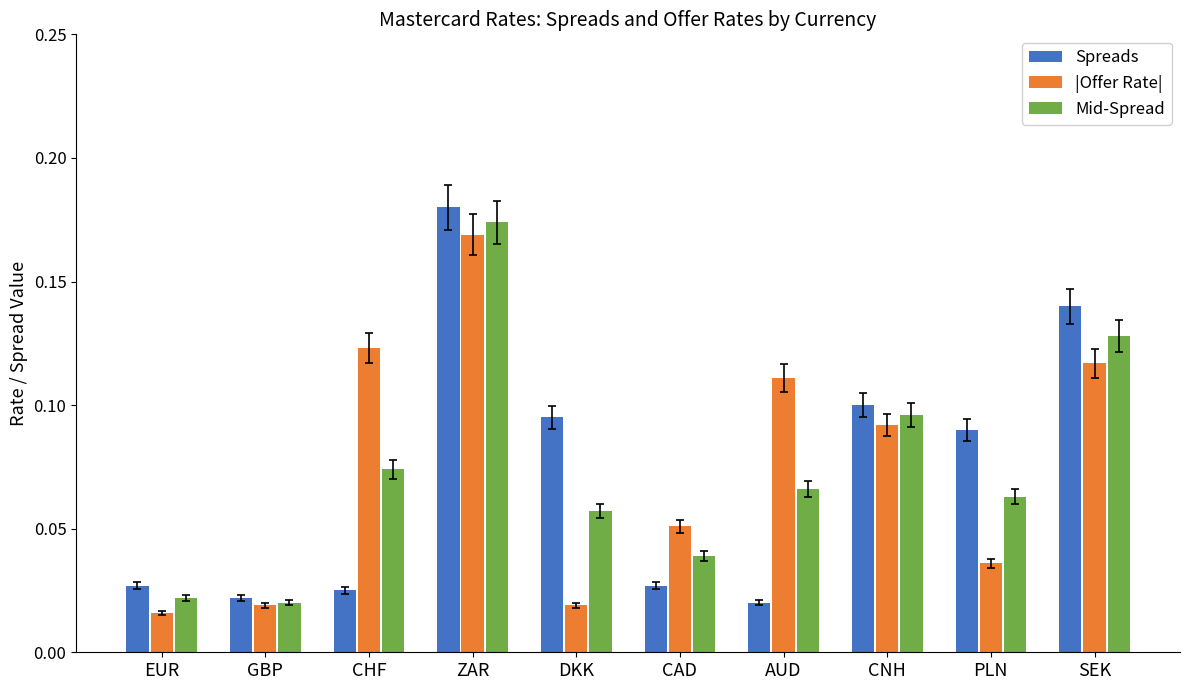

The value of Spreads at DKK is 0.1. True or false?

True